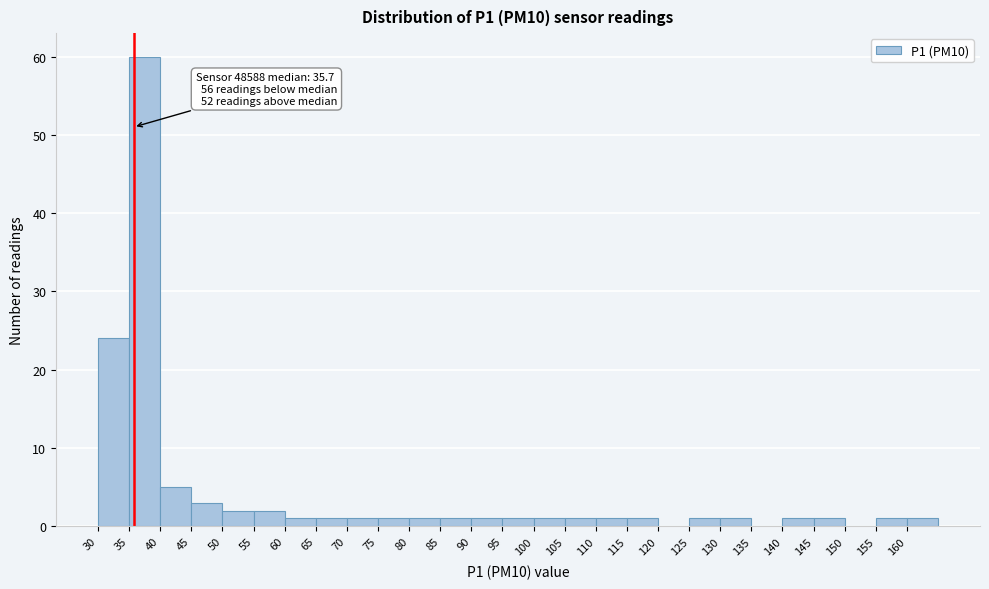

Which range on the x-axis has the tallest bar?

35 to 40